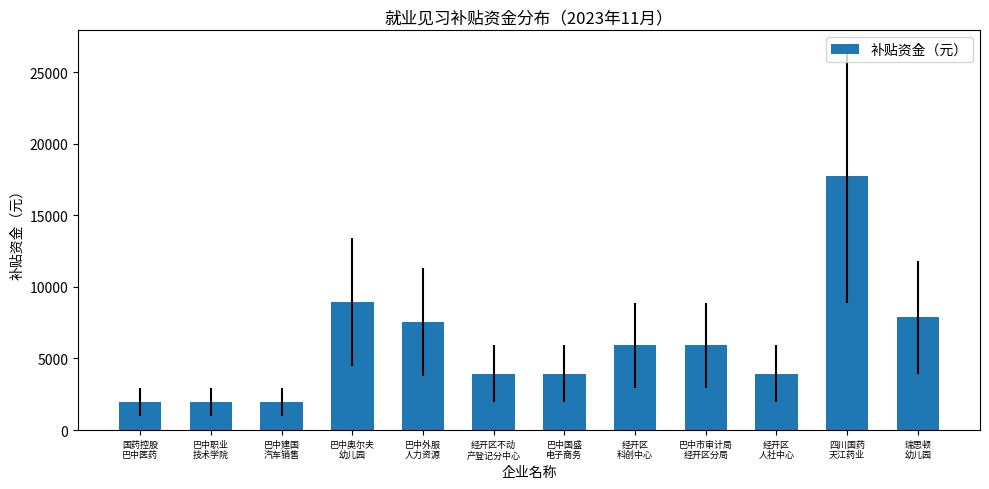

What is the approximate value at 瑞思顿
幼儿园?

7880.0